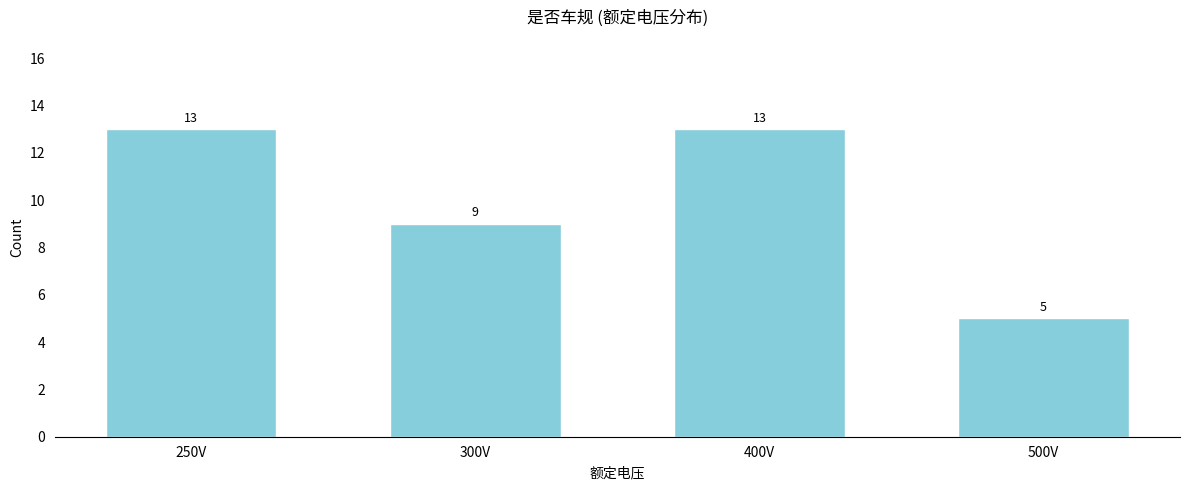

Reading left to right, transcribe all the data shown in this chart.

250V=13	300V=9	400V=13	500V=5